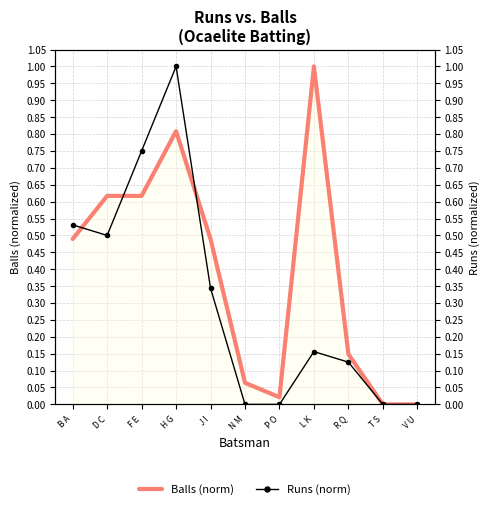

What is the difference between the Balls (norm) values at L K and F E?

0.4